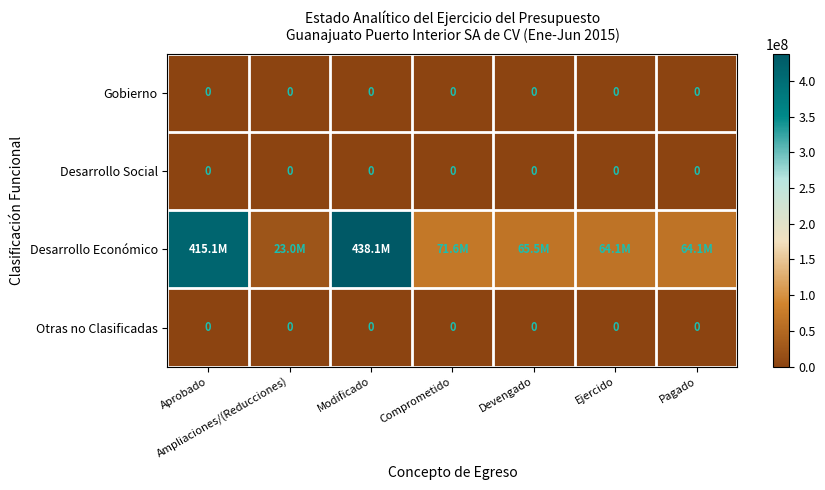

What is the total value across all series at Devengado?

65480232.3